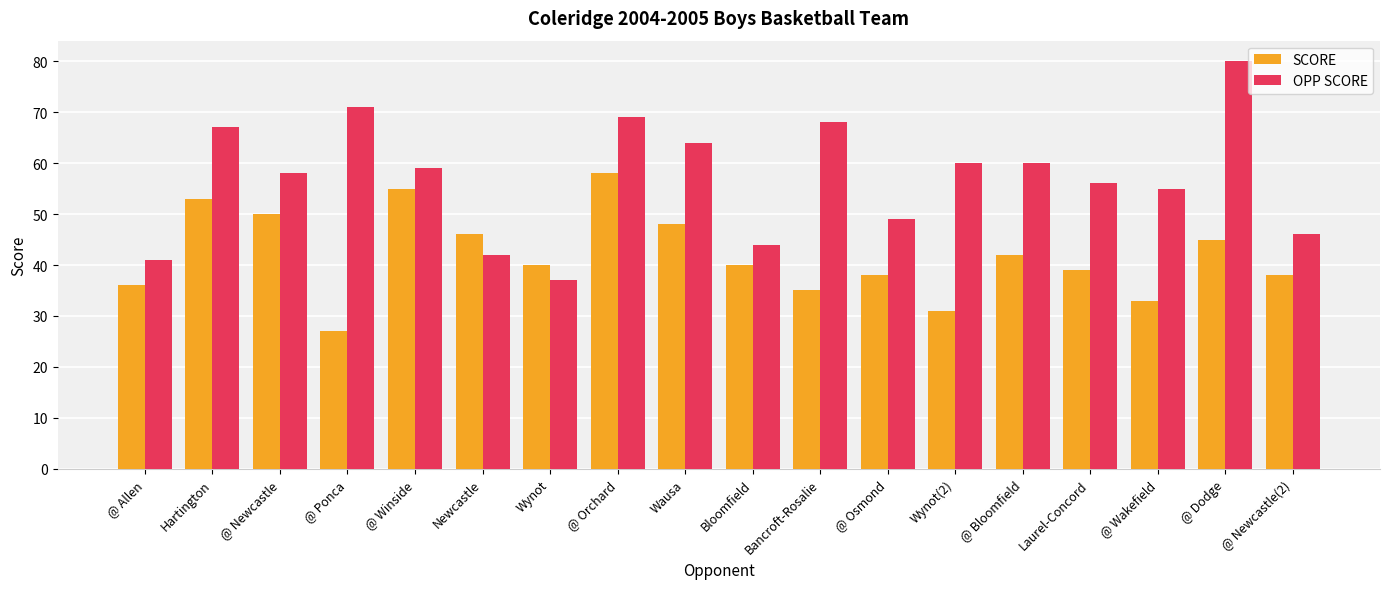

Which series changed the most between @ Orchard and Bancroft-Rosalie?

SCORE